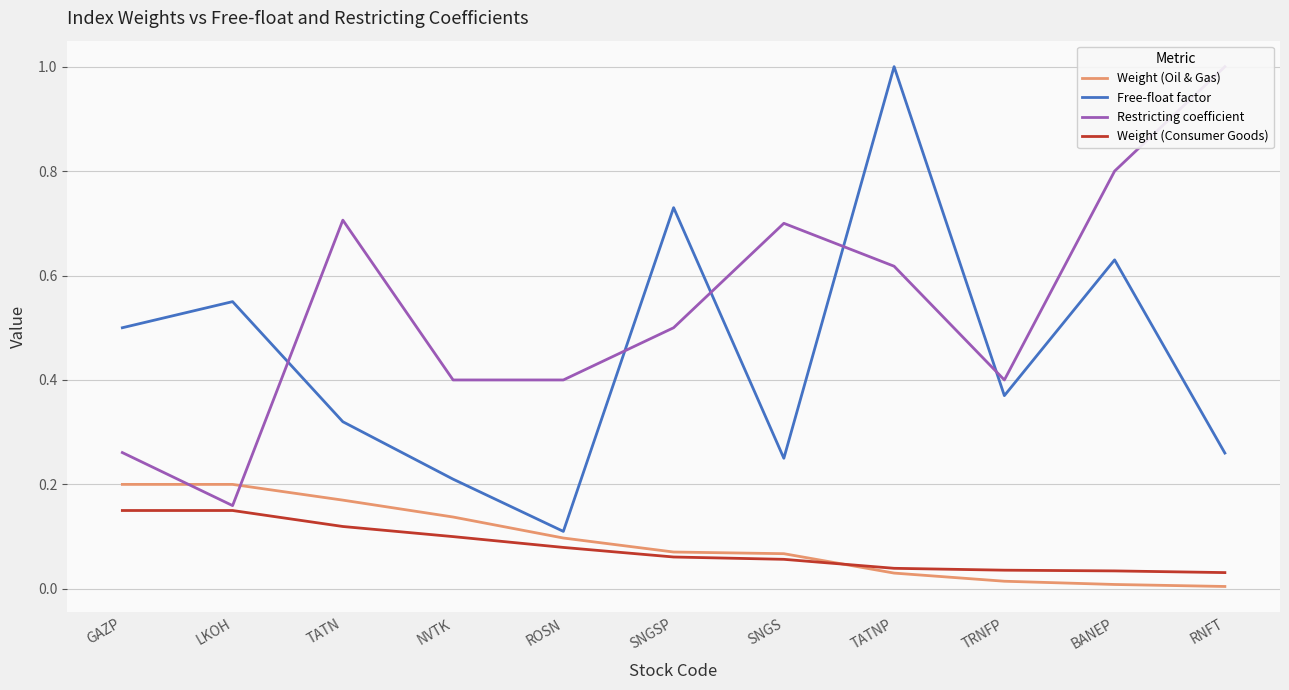

Between which two adjacent categories do Restricting coefficient and Free-float factor first intersect?

LKOH and TATN